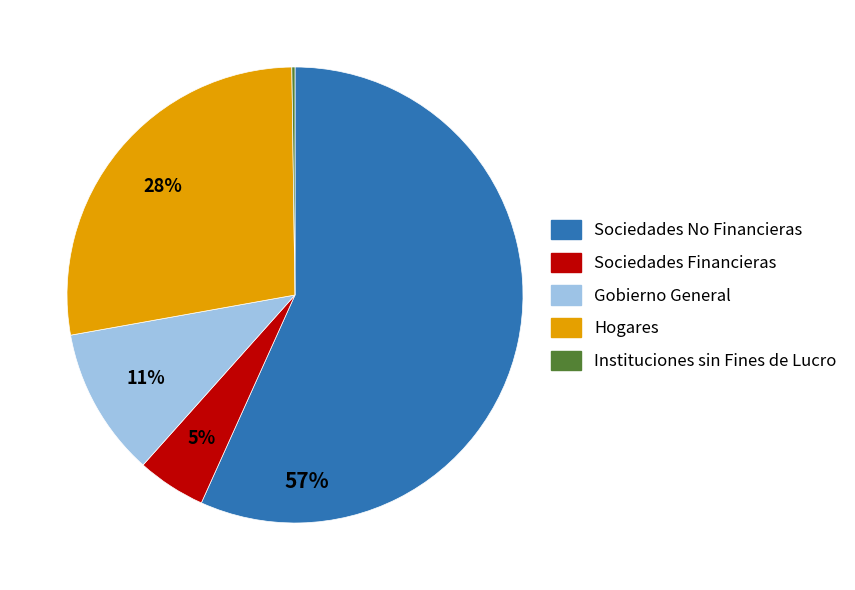

Approximately how many times larger is the value at Hogares compared to Sociedades No Financieras?

0.5